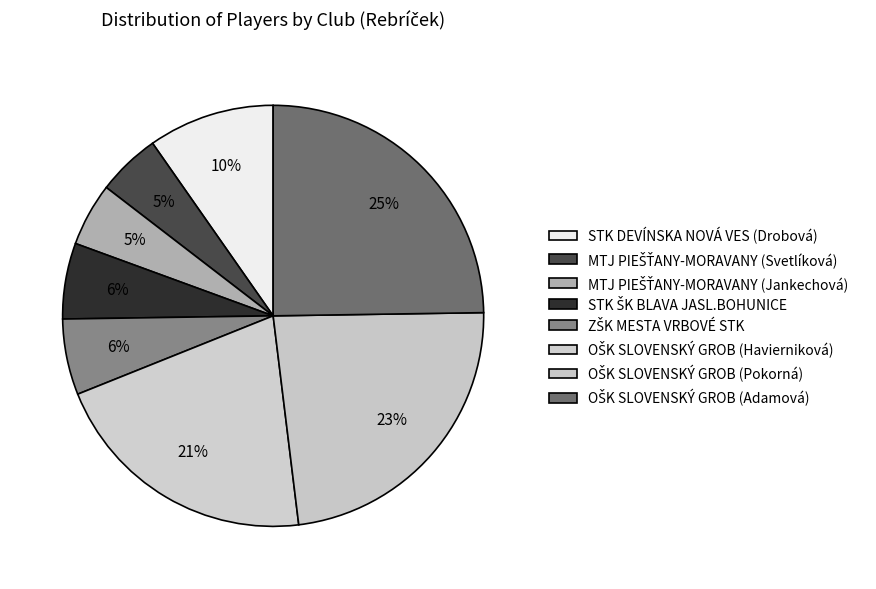

The MTJ PIEŠŤANY-MORAVANY (Svetlíková) slice represents 5% of the pie. True or false?

True